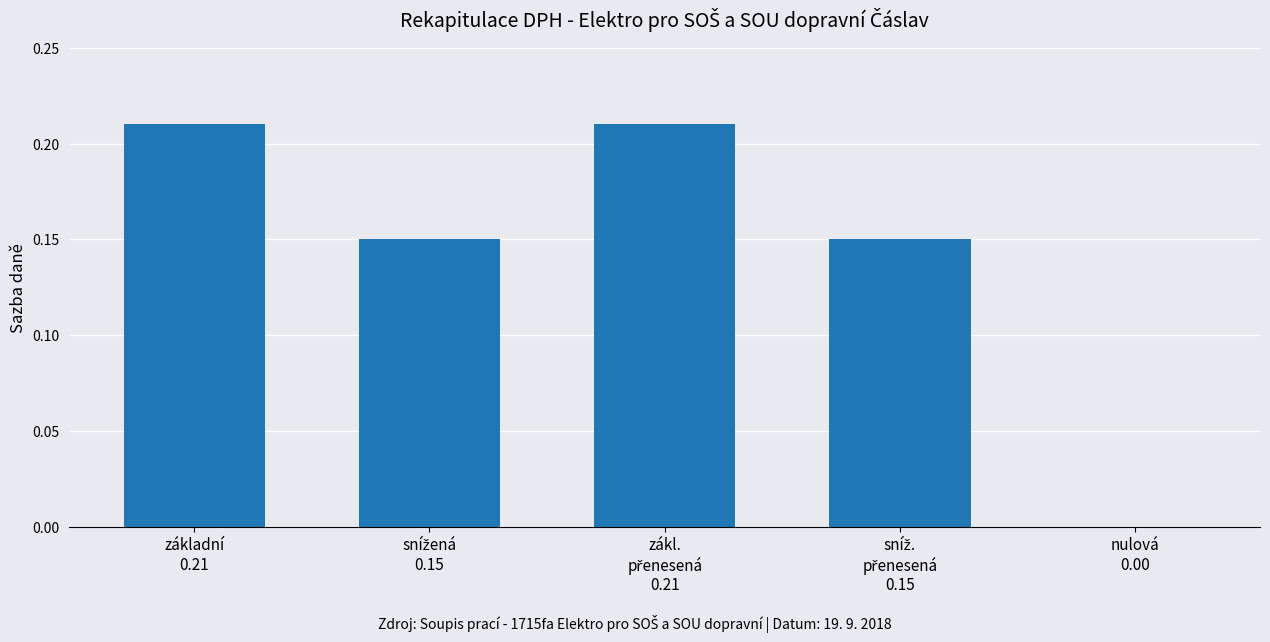

What is the label of the 2nd bar from the right?

sníž.
přenesená
0.15